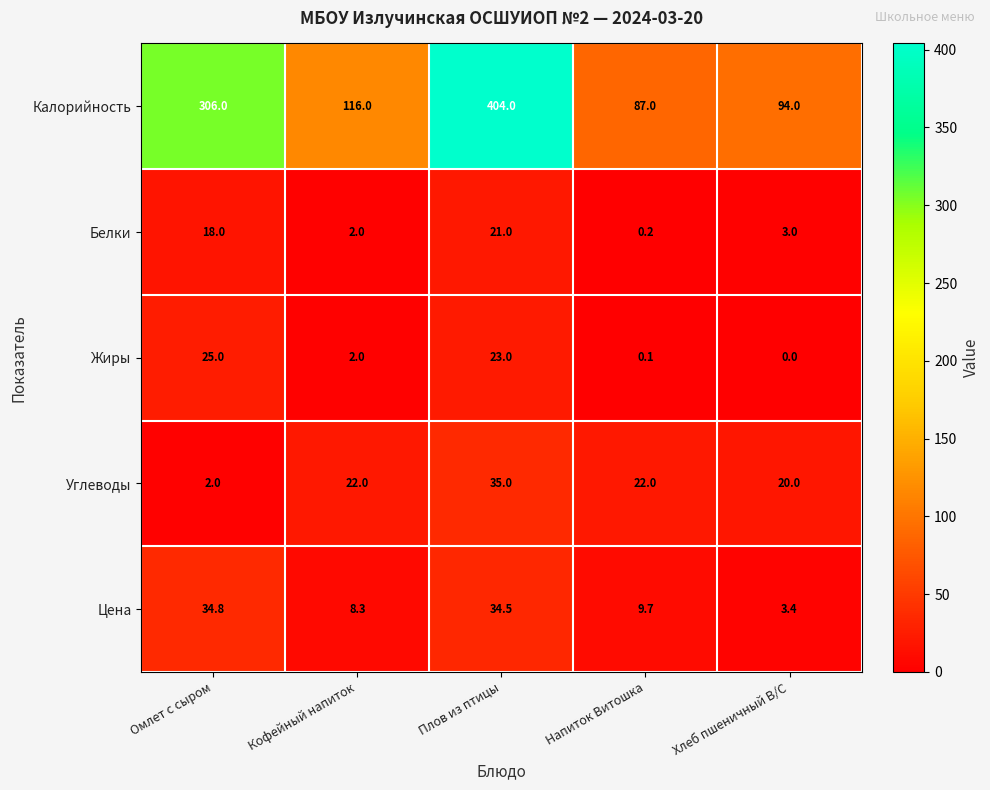

Count the number of categories in the chart.

5